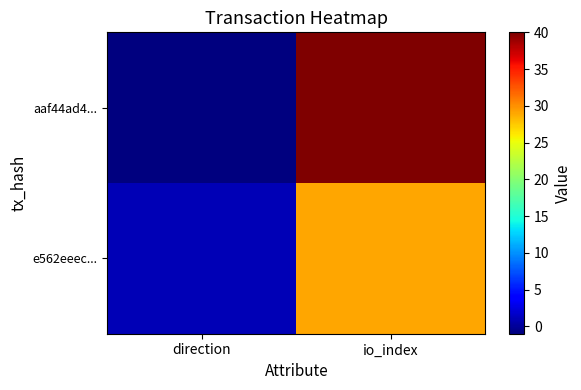

Which series has the largest total across all categories?

aaf44ad4...